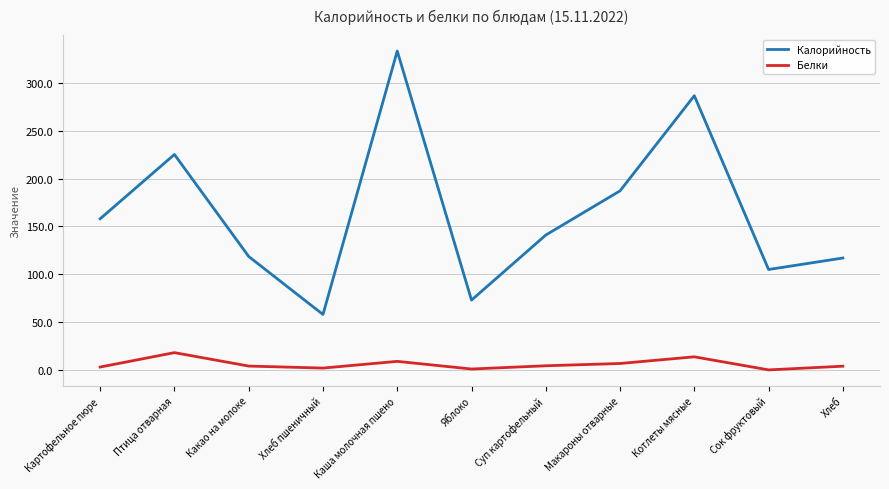

At which label does Белки first exceed 4?

Птица отварная